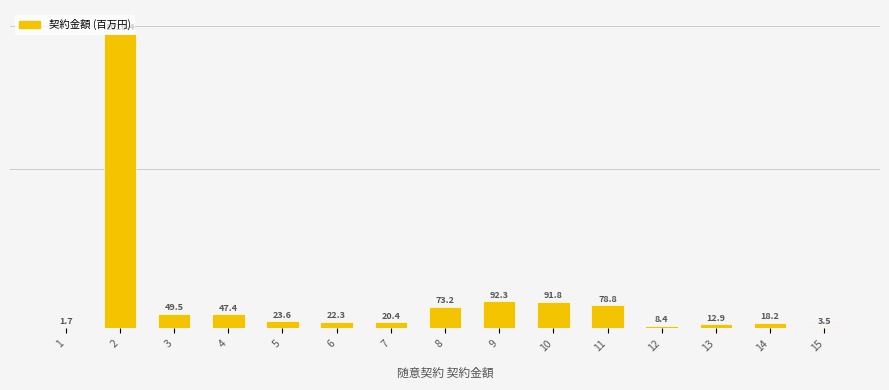

What is the ratio of the value at 11 to the value at 10?

0.9